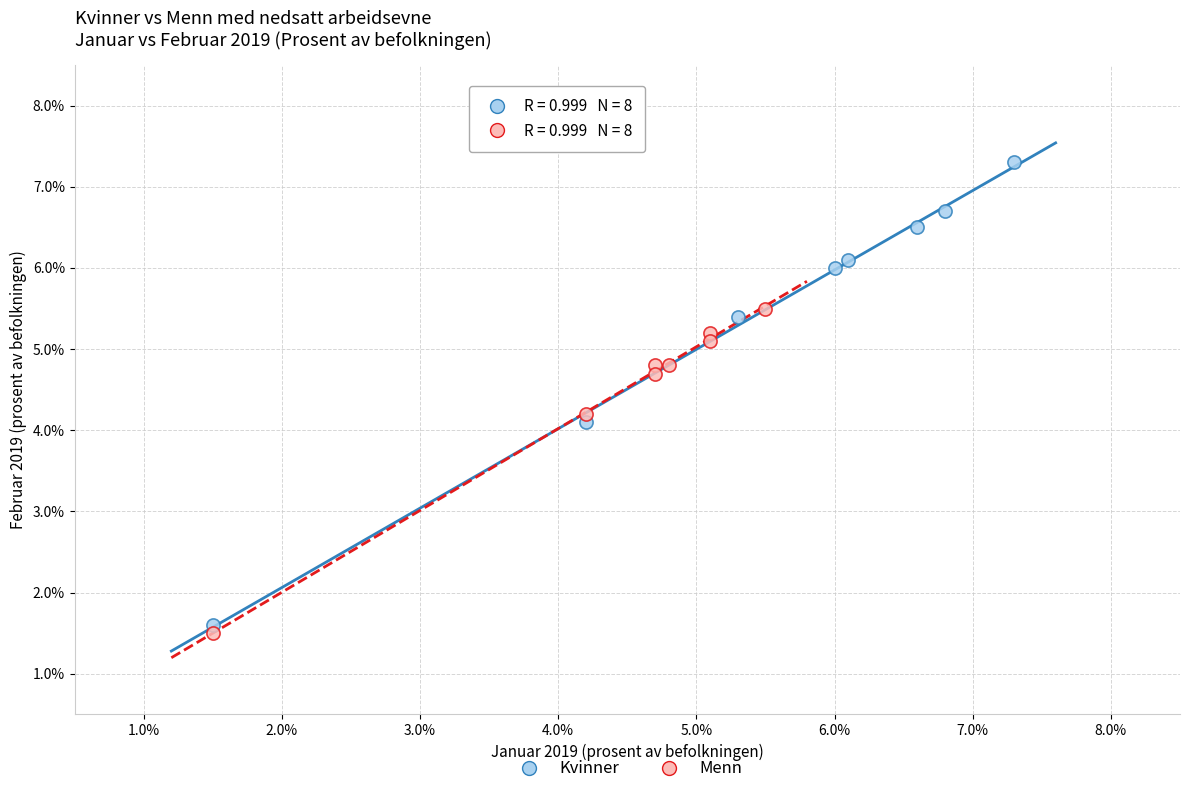

Which series contains the highest Y value?

Kvinner